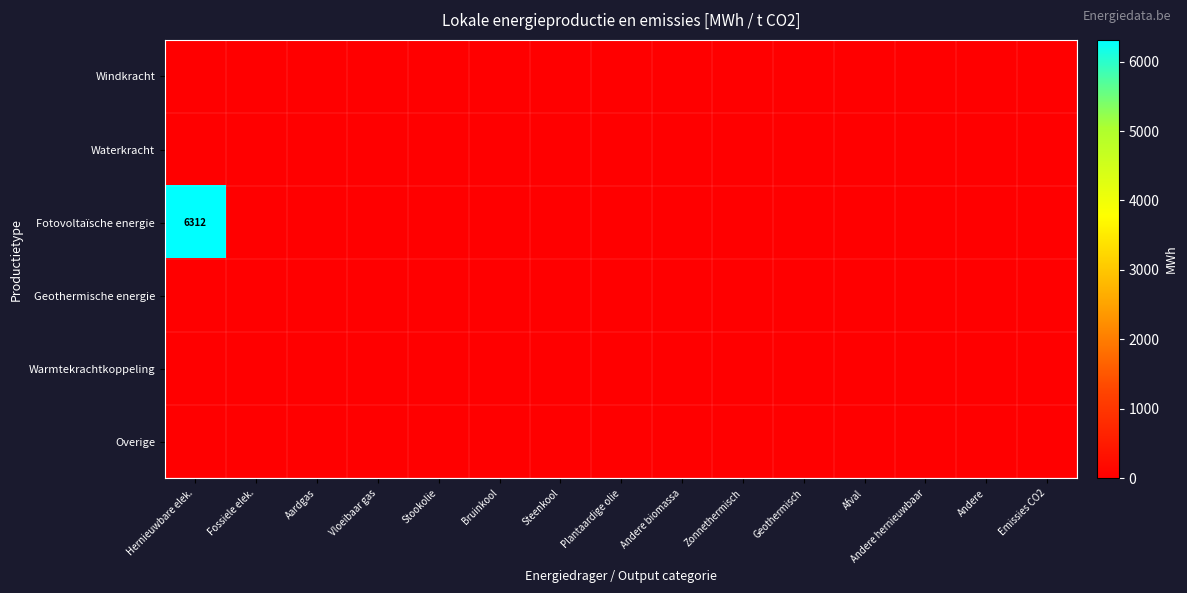

At which label is Warmtekrachtkoppeling closest to 0?

Hernieuwbare elek.